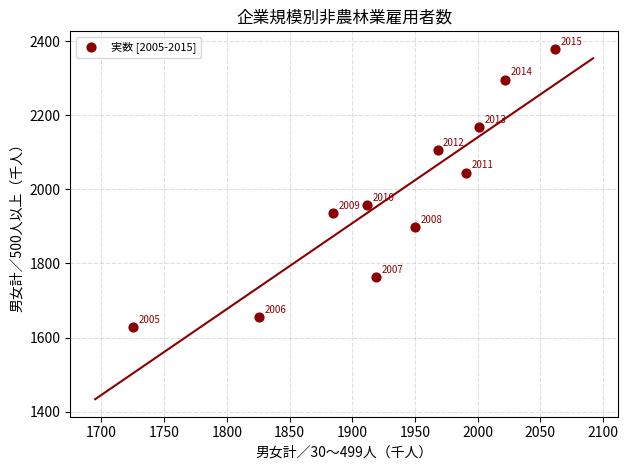

What Y value in the scatter plot is closest to 2004?

2045